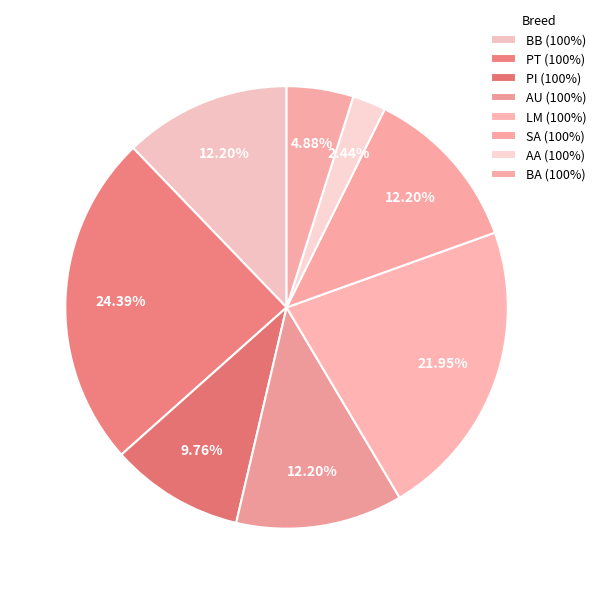

Which category has the biggest portion of the pie?

PT (100%)